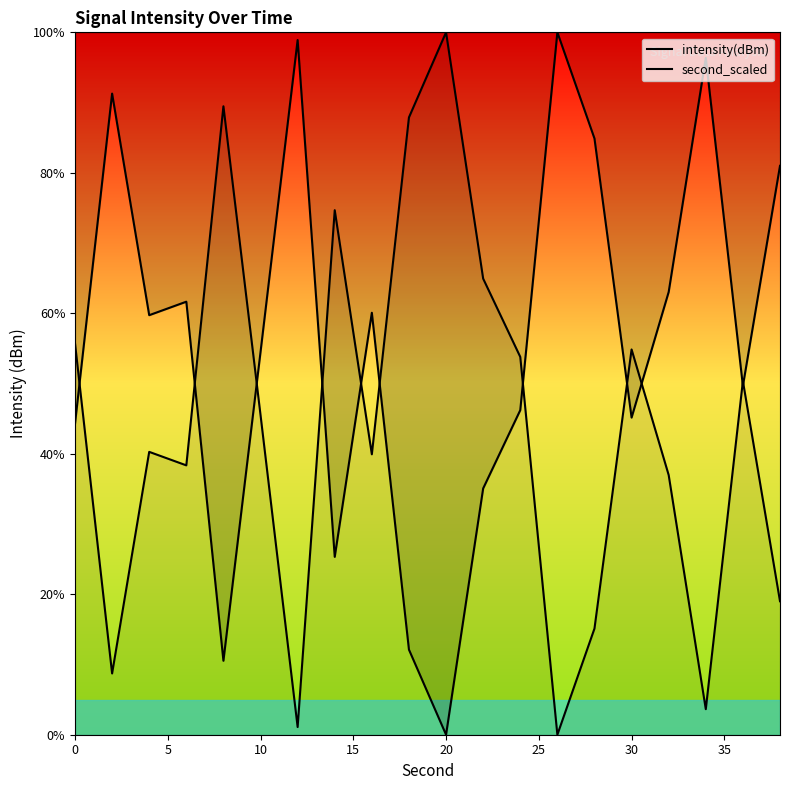

How many interior local peaks does the intensity(dBm) series have?

6